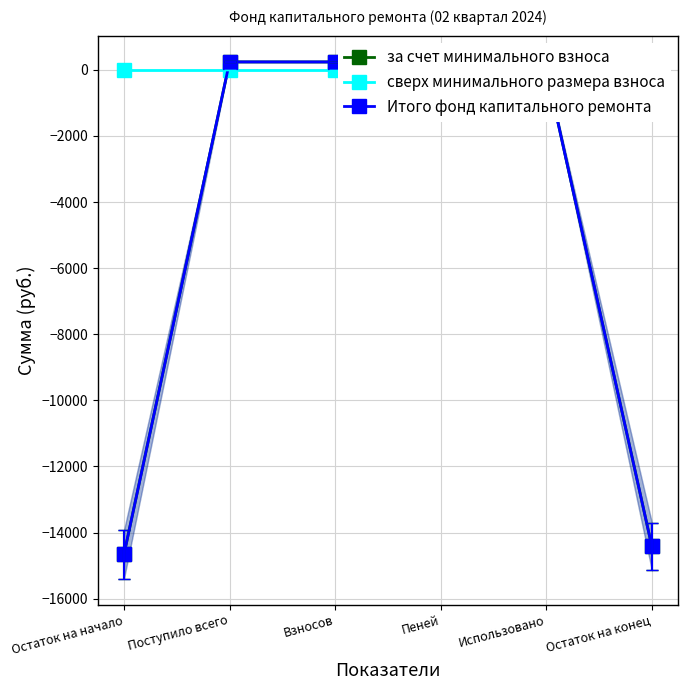

True or false: Итого фонд капитального ремонта and за счет минимального взноса cross at least once.

False